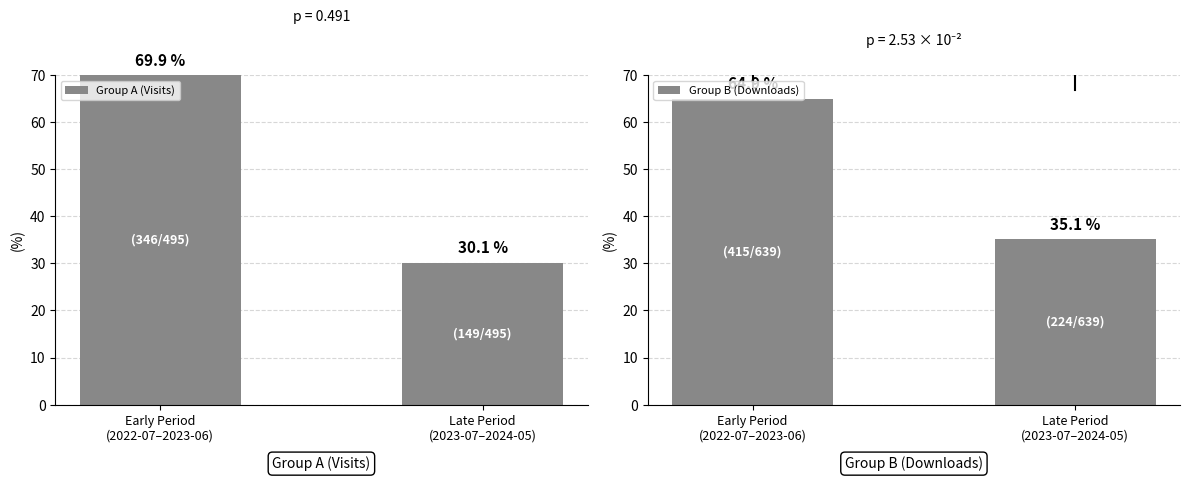

Reading left to right, extract all data points from this chart.

Group A (Visits): 69.9	30.1
Group B (Downloads): 64.9	35.1